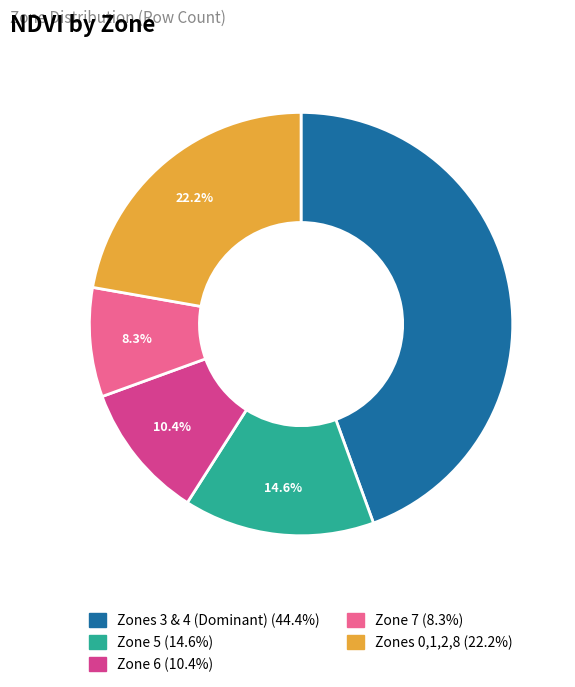

What percentage is the Zone 7 slice, to the nearest percent?

8%